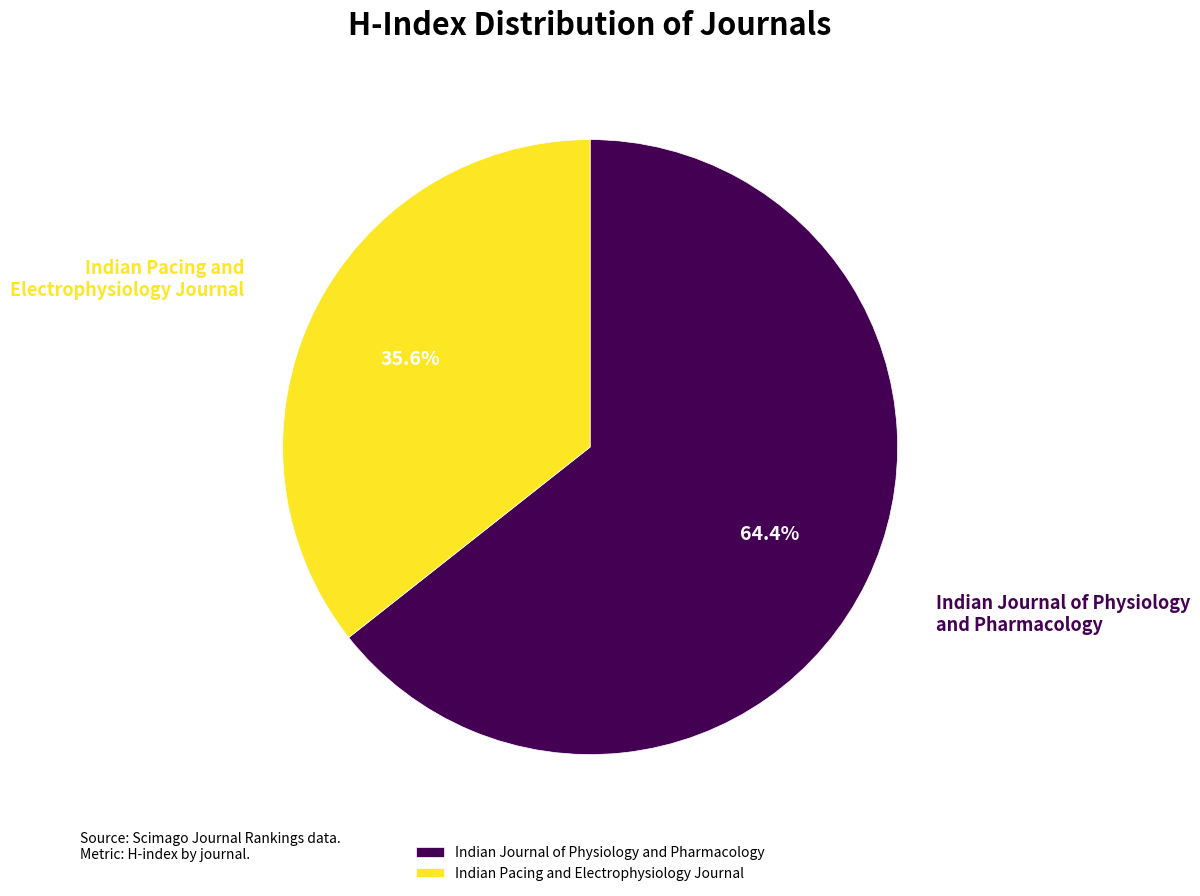

To the nearest percent, what percentage of the pie is Indian Journal of Physiology and Pharmacology?

64%